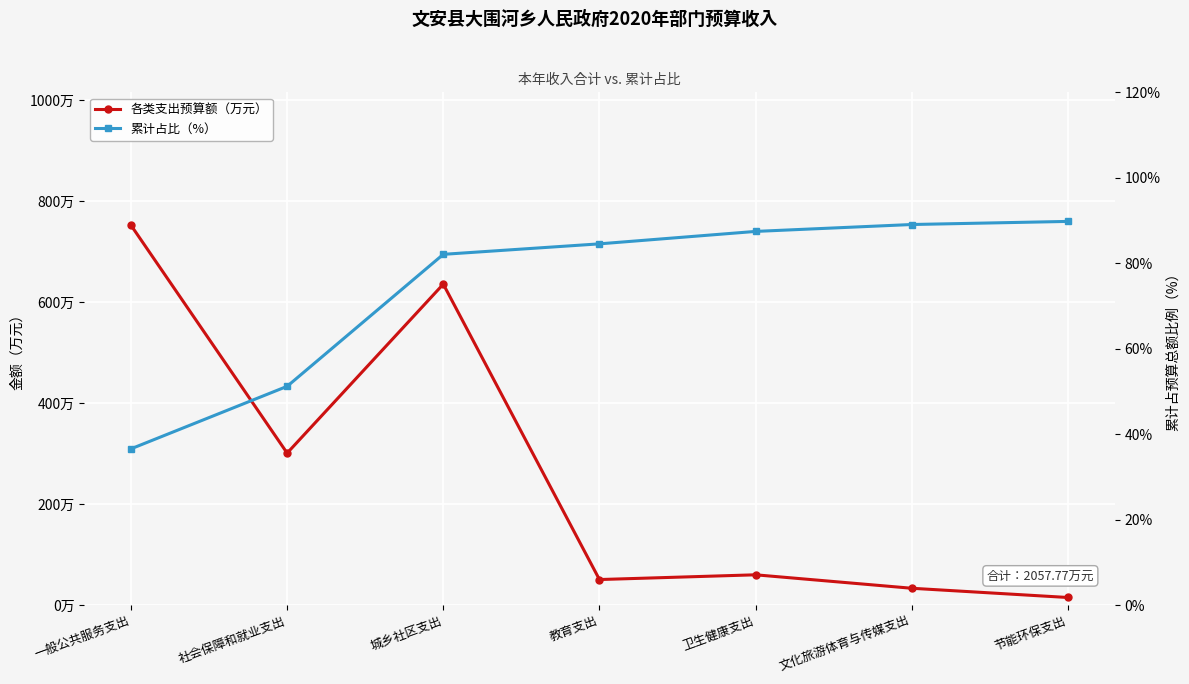

How many intersections are there between 累计占比（%） and 各类支出预算额（万元）?

1